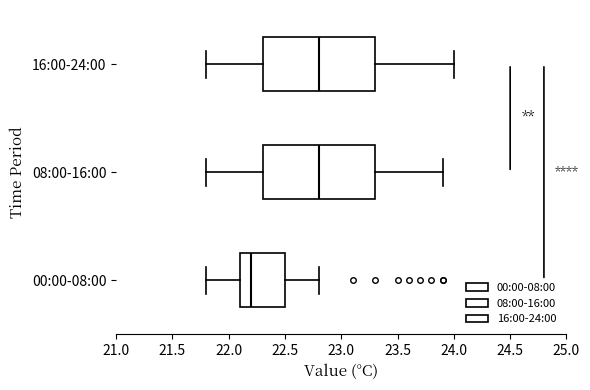

Reading bottom to top, read every box against the x-axis: the position of its median line, the range the box covers, and the ends of its whiskers. The values are not printed on the chart, so give them approximately, as read against the axis.

00:00-08:00: median 22.2, box 22.1 to 22.5, whiskers 21.8 to 22.8
08:00-16:00: median 22.8, box 22.3 to 23.3, whiskers 21.8 to 23.9
16:00-24:00: median 22.8, box 22.3 to 23.3, whiskers 21.8 to 24.0